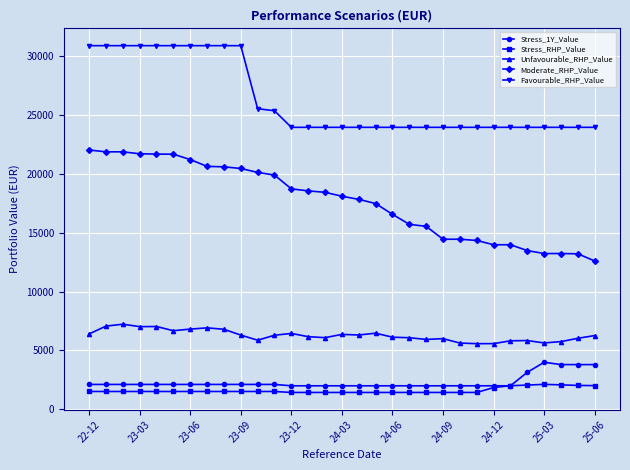

What is the value of the Stress_1Y_Value point at the 13th from the left?

1991.8